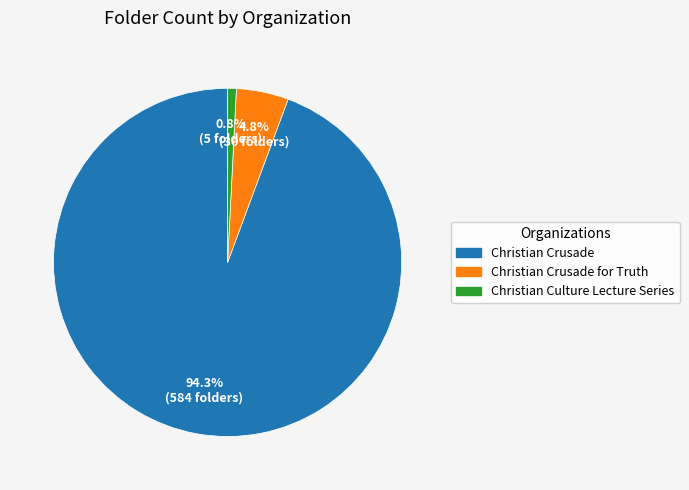

Is it true that Christian Crusade is 94% of the pie?

True